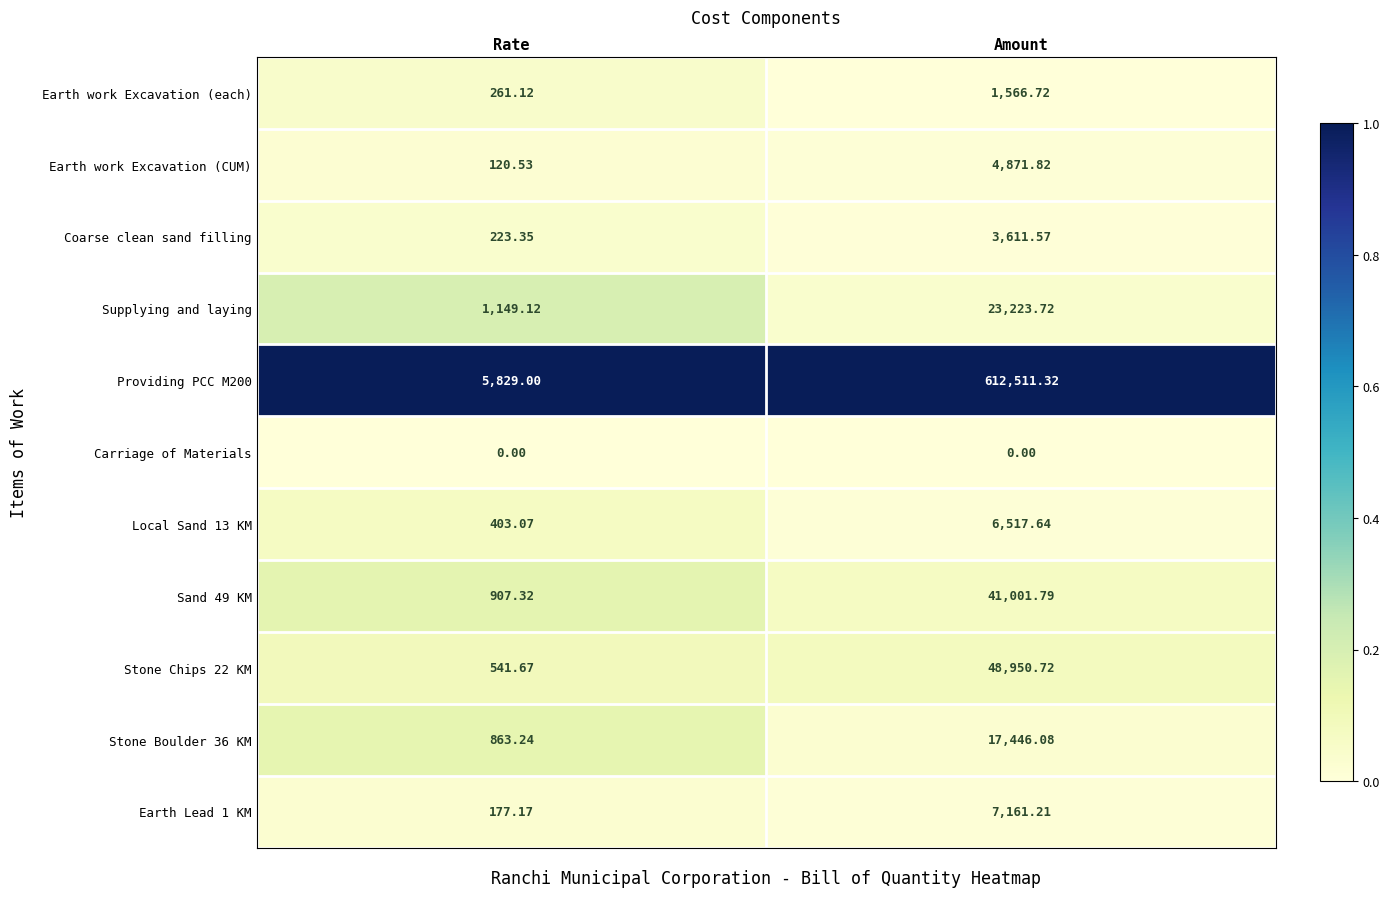

List the labels in order of Sand 49 KM value, smallest first.

Rate, Amount